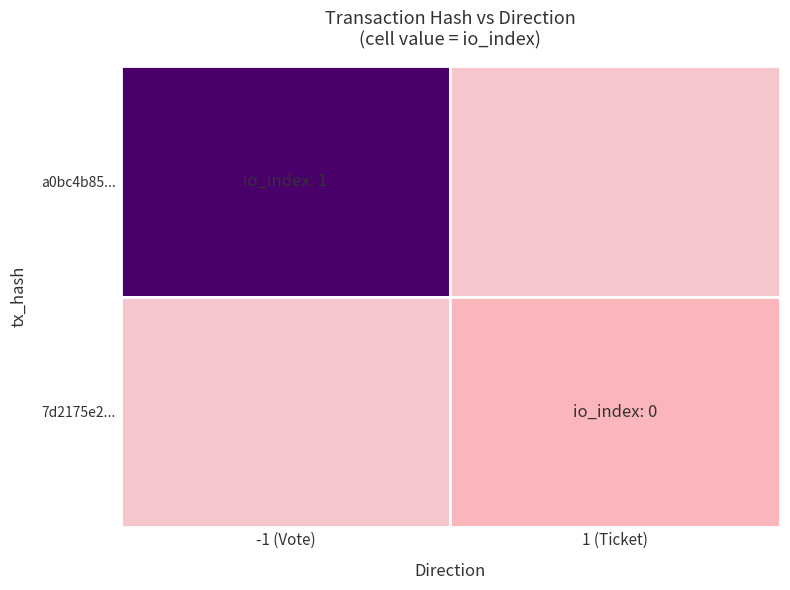

Rank the series by their average value, from highest to lowest.

7d2175e212c5aed07fe577d5a61ada4f5749c80, a0bc4b8554cc8108317b4eccfe45d7af79ef5a3